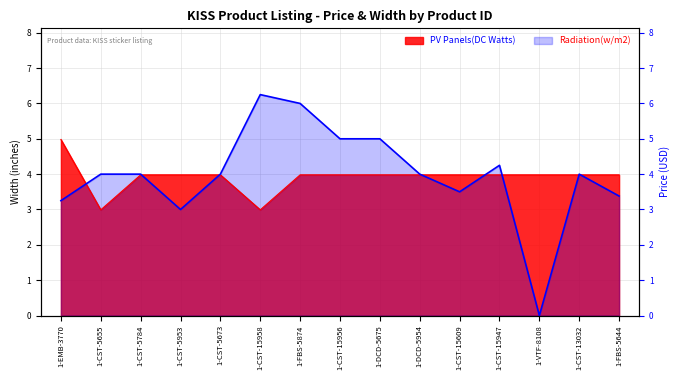

Reading left to right, extract all data points from this chart.

PV Panels(DC Watts): 5.0	3.0	4.0	4.0	4.0	3.0	4.0	4.0	4.0	4.0	4.0	4.0	4.0	4.0	4.0
Radiation(w/m2): 3.2	4.0	4.0	3.0	4.0	6.2	6.0	5.0	5.0	4.0	3.5	4.2	0.0	4.0	3.4